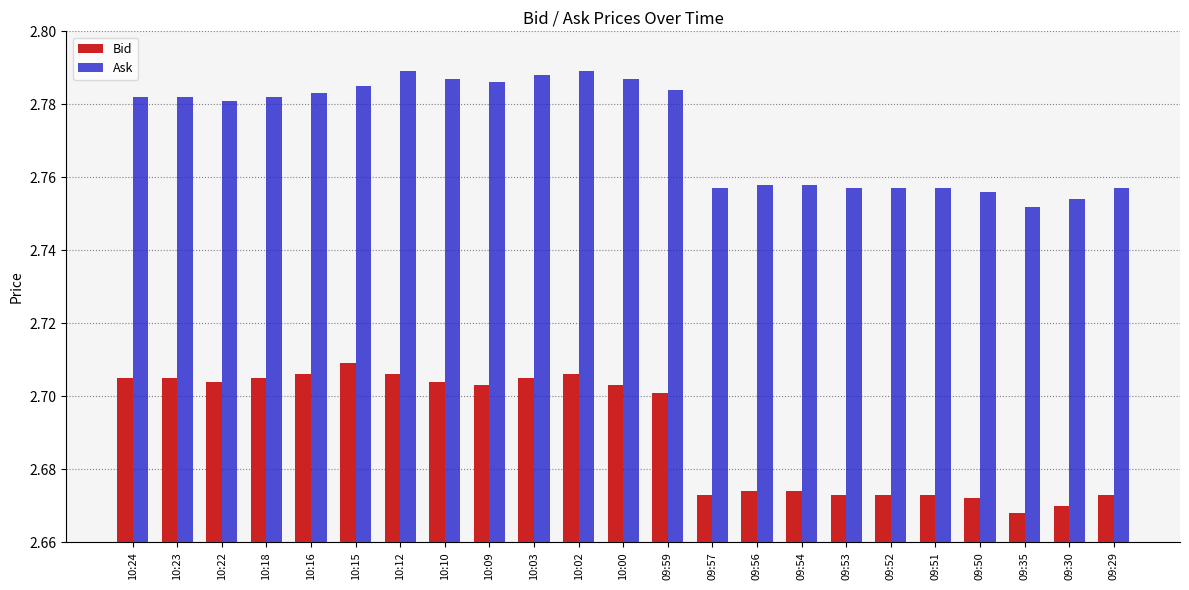

Which series has the largest total across all categories?

Ask